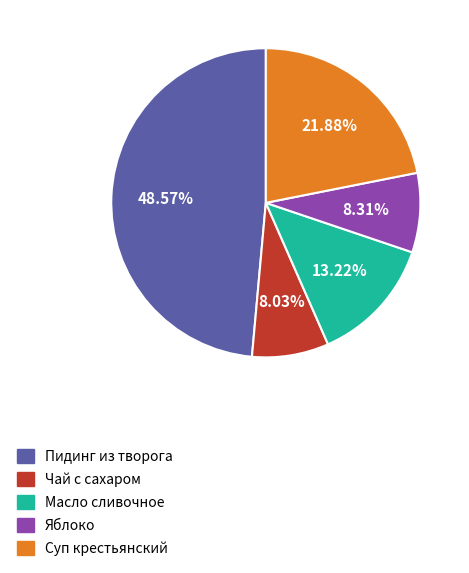

Does any single category account for the majority?

No